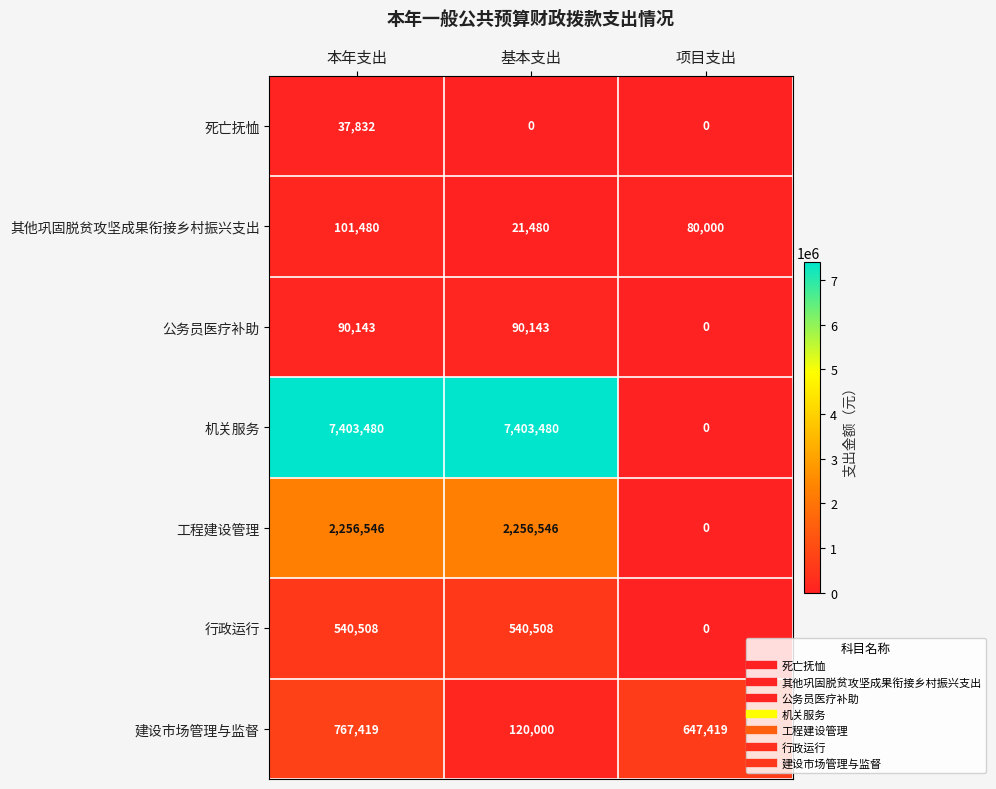

The value of 行政运行 at 项目支出 is 0. True or false?

True